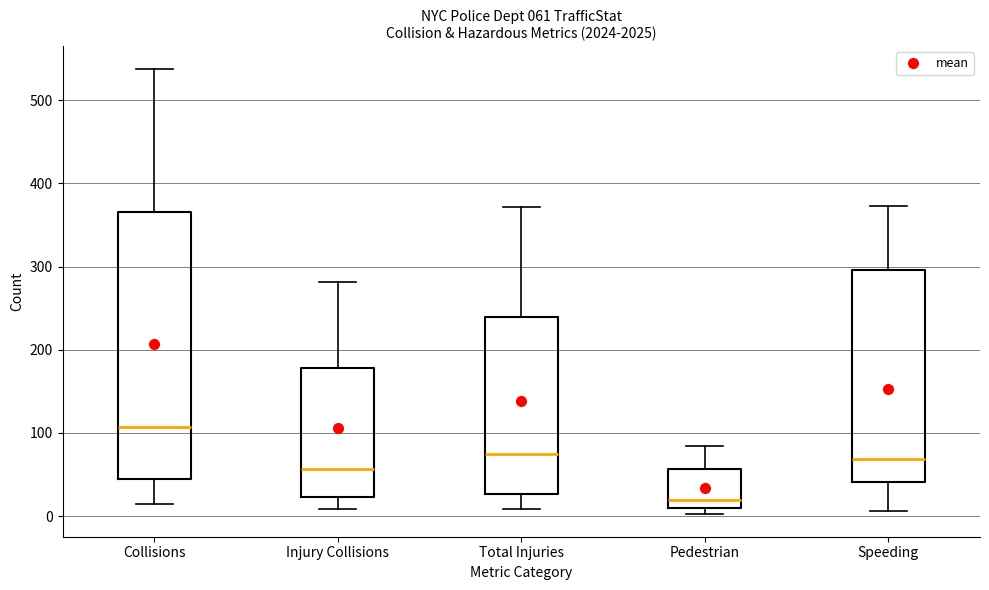

Which box is the tallest, from its lower edge to its upper edge?

Collisions